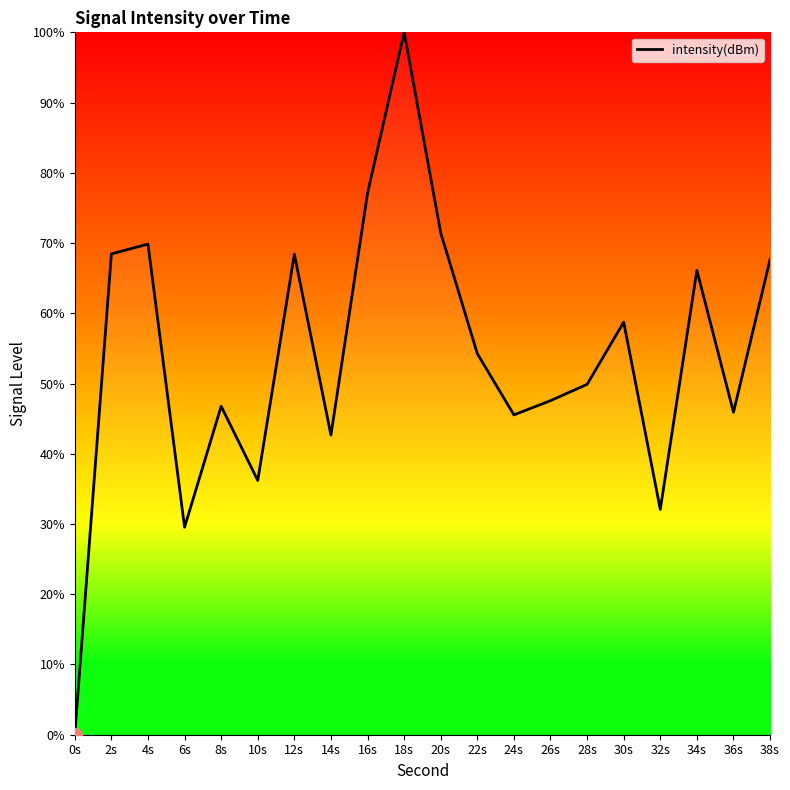

How many distinct data groups are displayed?

1